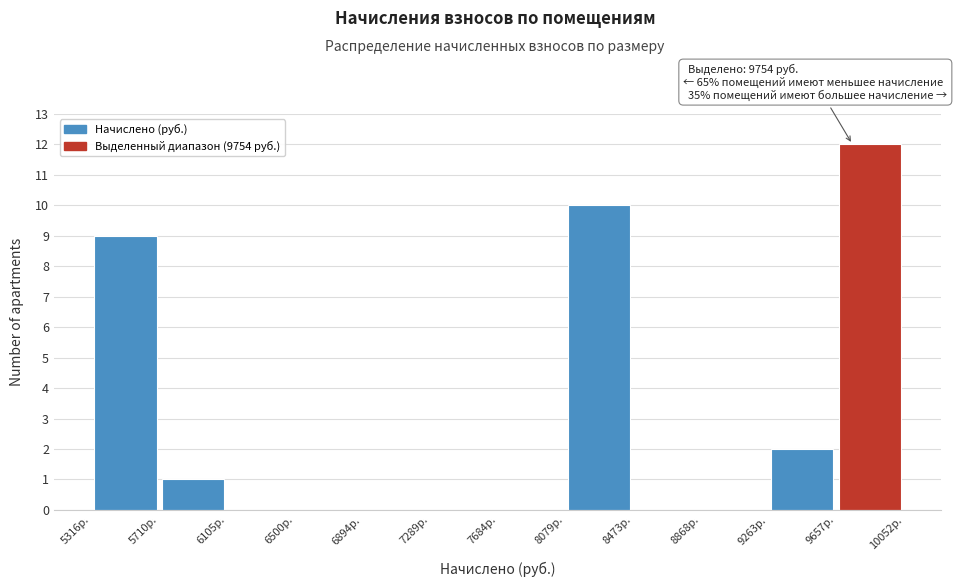

Which range on the x-axis has the tallest bar?

9650 to 10050